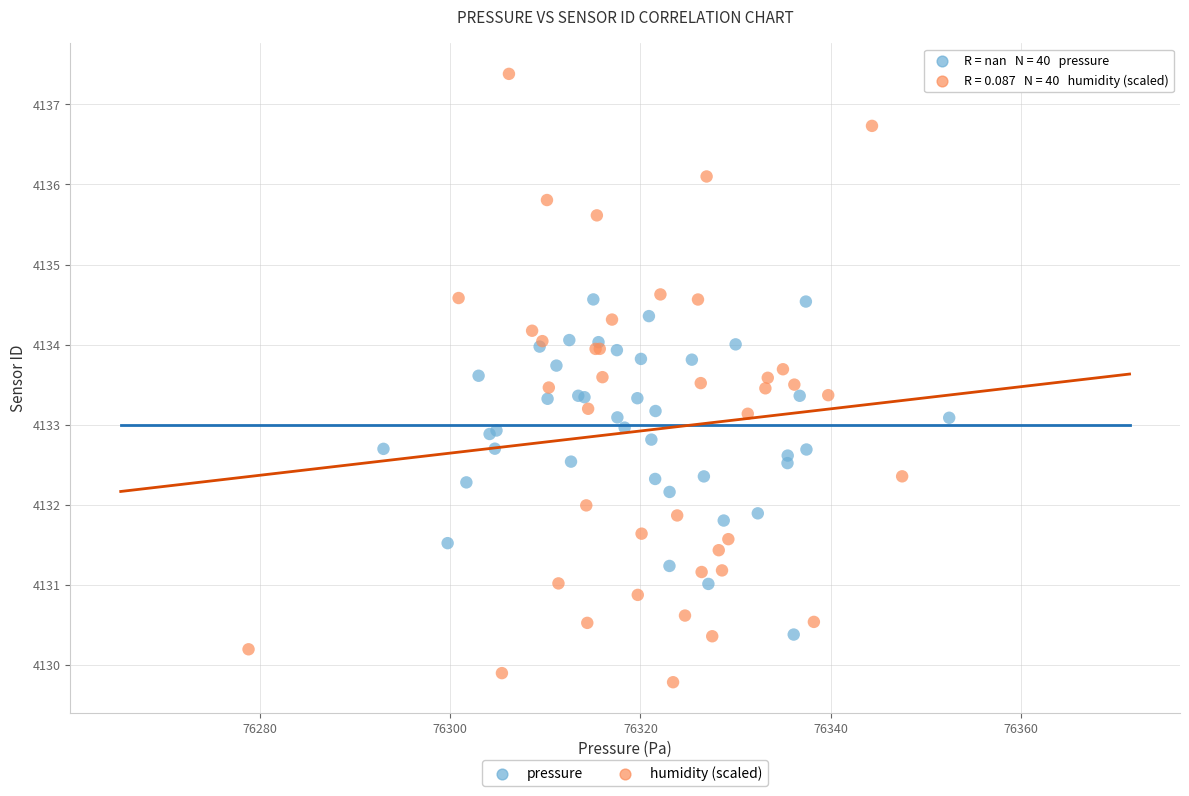

Which series reaches the minimum Y coordinate?

humidity (scaled)